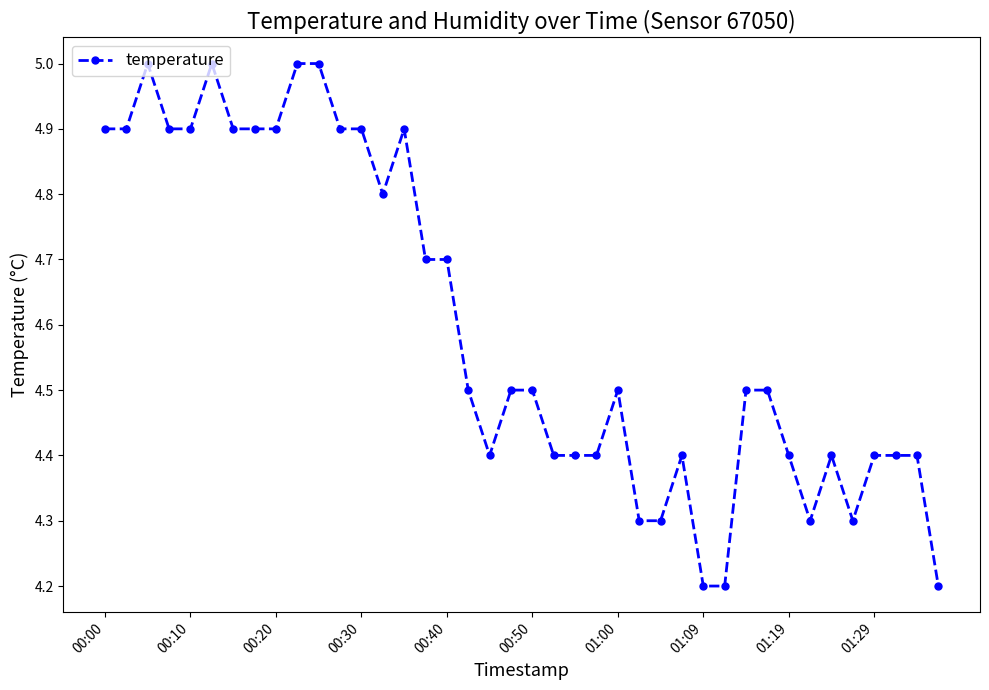

How many series are shown in this chart?

1